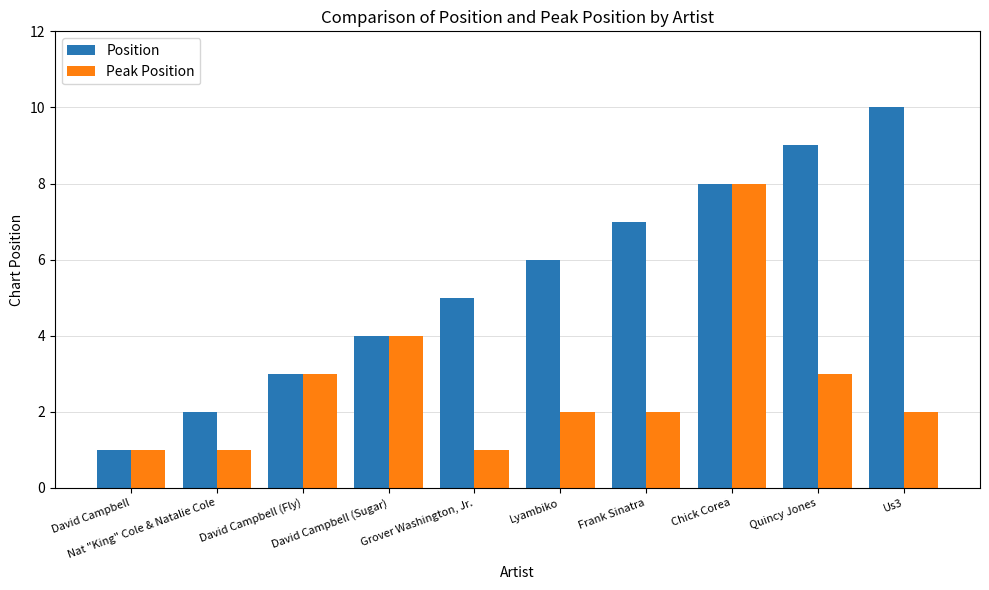

What is the highest value of the Position series?

10